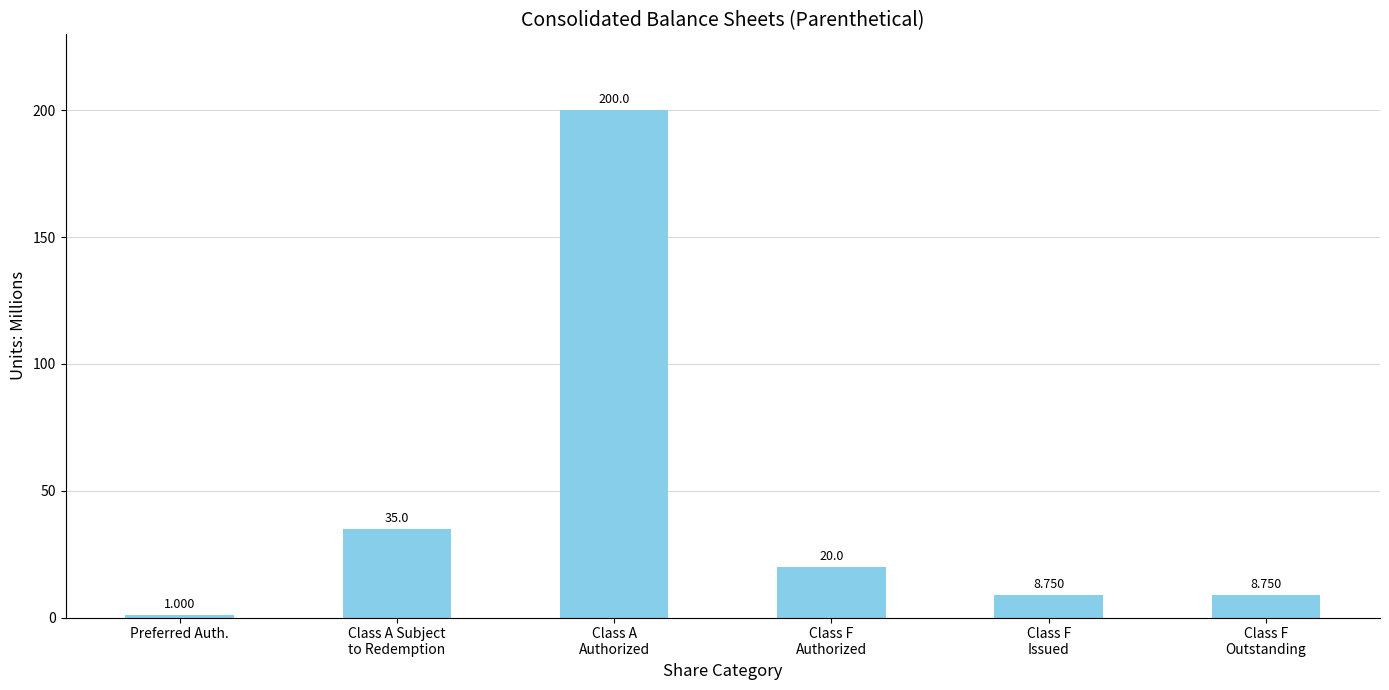

What is the change in value from Preferred Auth. to Class A Subject
to Redemption?

+34.0